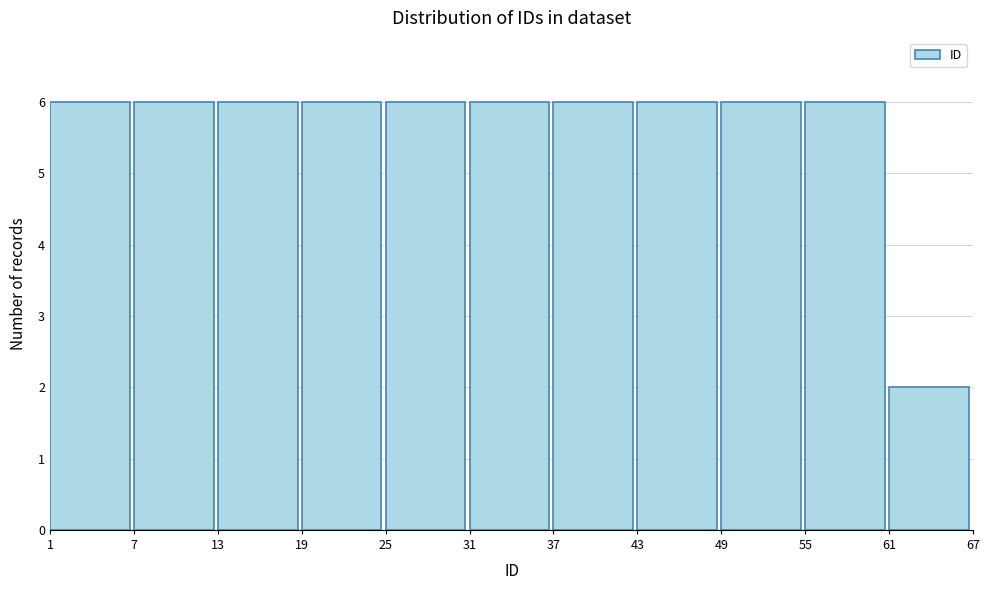

Reading left to right, list every bar in this chart as the range it spans on the x-axis followed by its height. The values are not printed on the chart, so give them approximately, as read against the axis.

1 to 7: 6
7 to 13: 6
13 to 19: 6
19 to 25: 6
25 to 31: 6
31 to 37: 6
37 to 43: 6
43 to 49: 6
49 to 55: 6
55 to 61: 6
61 to 67: 2